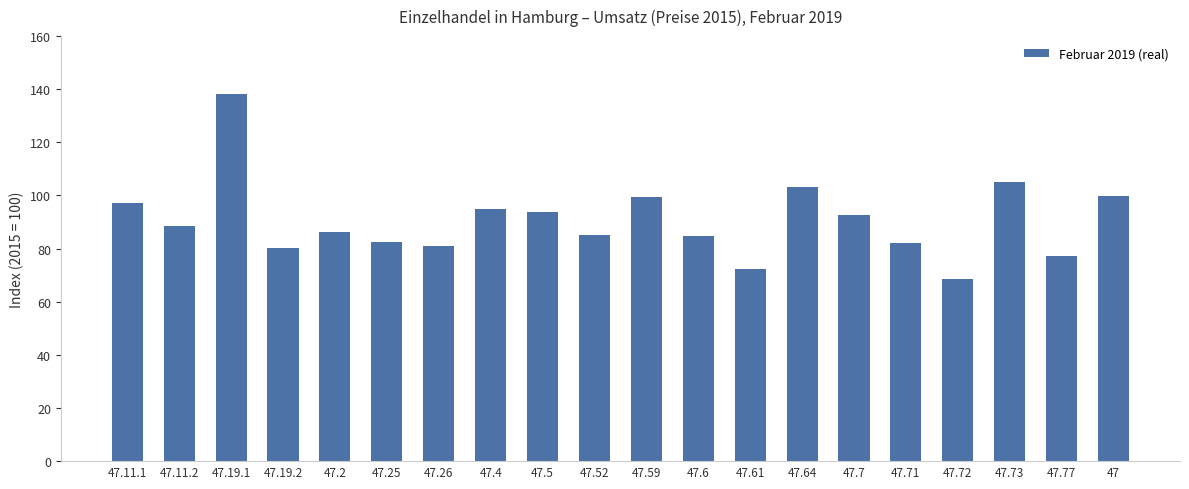

What is the sum of the values at 47.73 and 47.19.2?

185.2